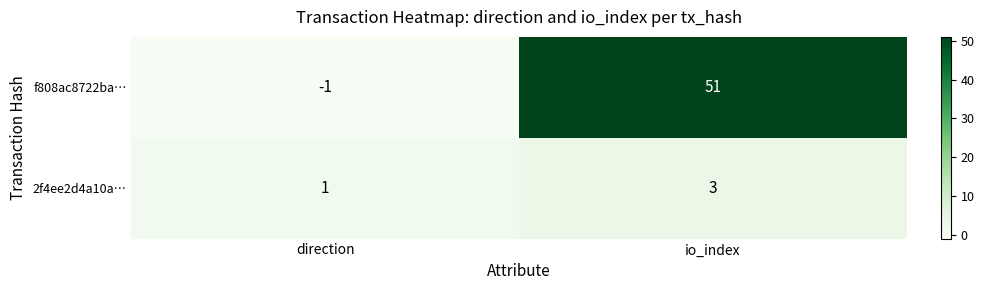

Is it true that 2f4ee2d4a10a… equals 1 at direction?

True